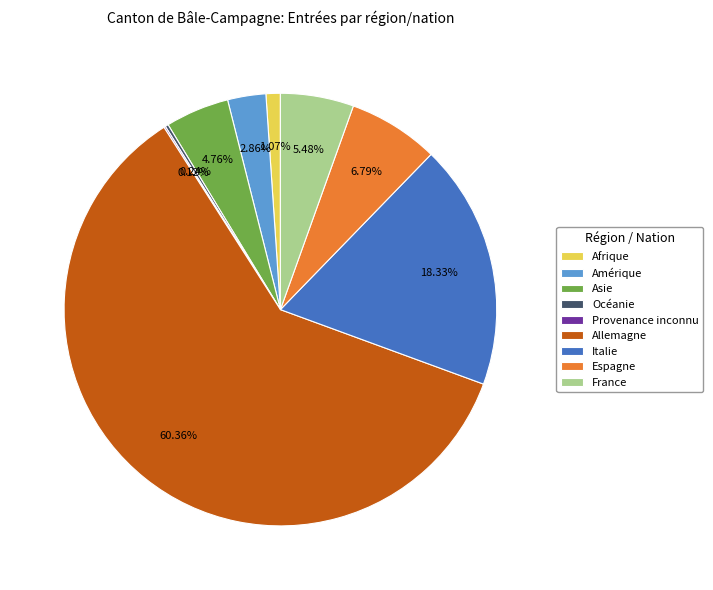

Combined, do France and Espagne account for over 50%?

No